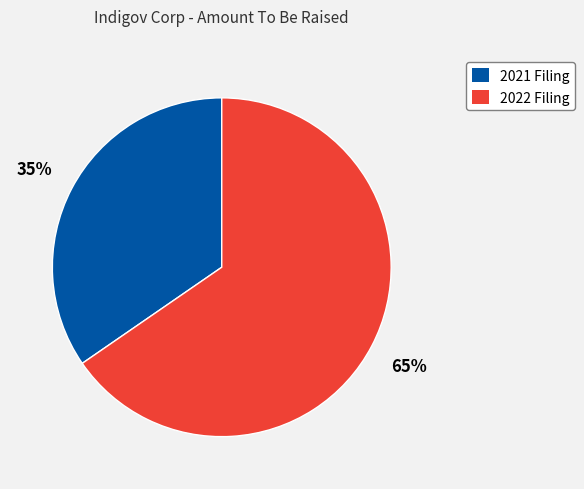

The 2021 Filing slice represents 28% of the pie. True or false?

False